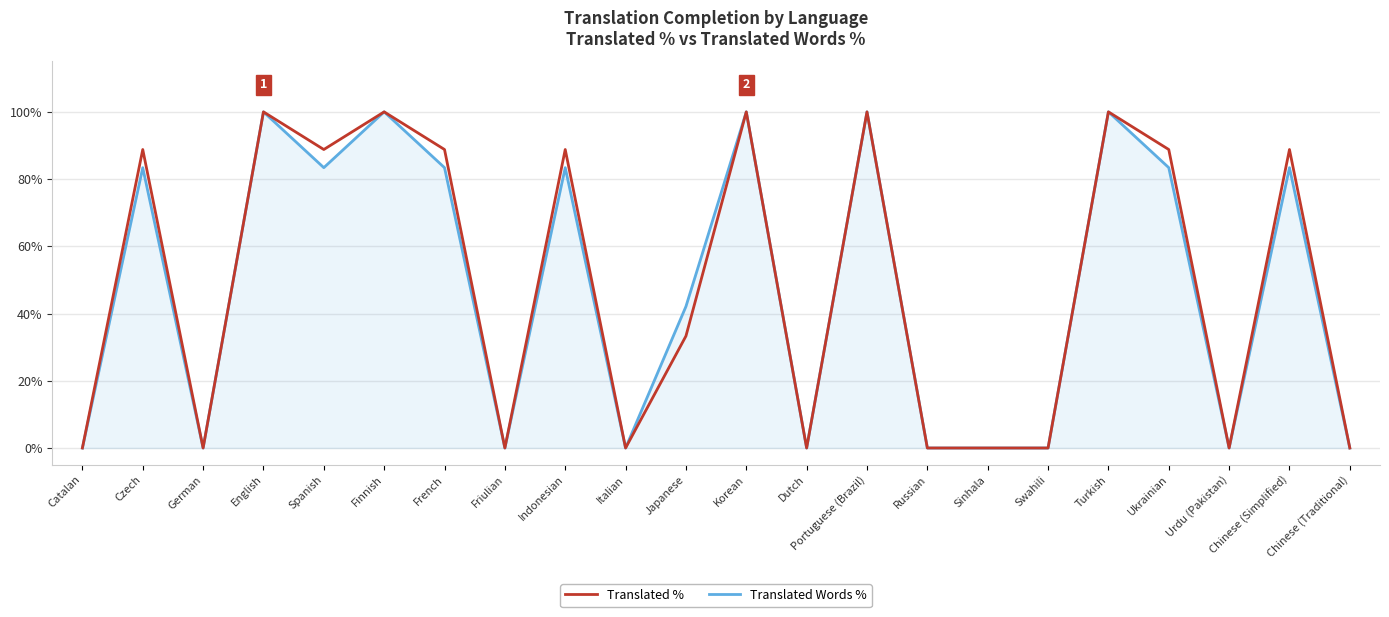

Does the chart have visible grid lines?

Yes